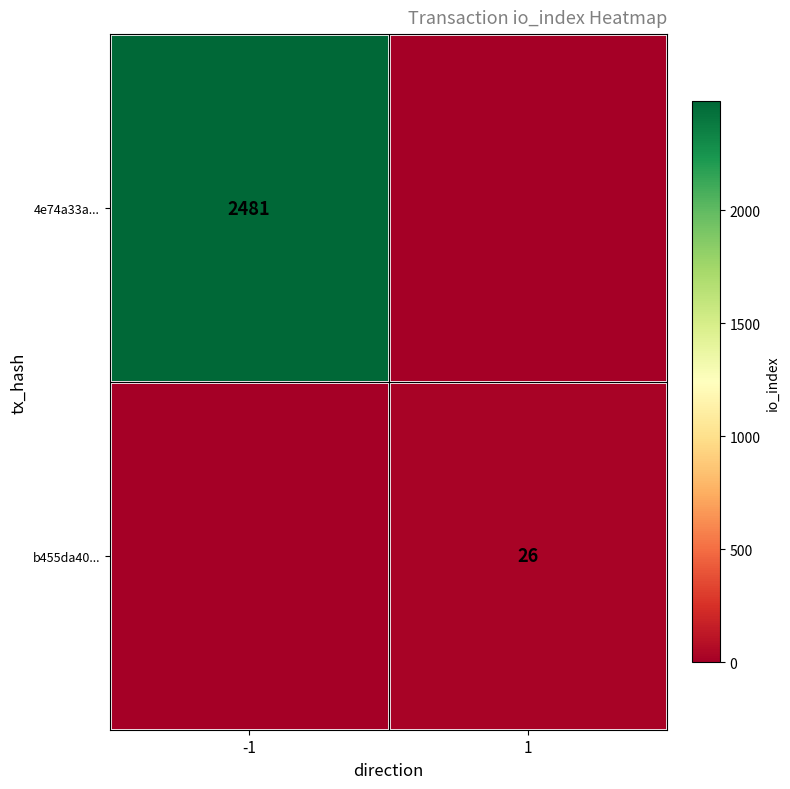

True or false: 4e74a33a... has a value of 3449 at -1.

False